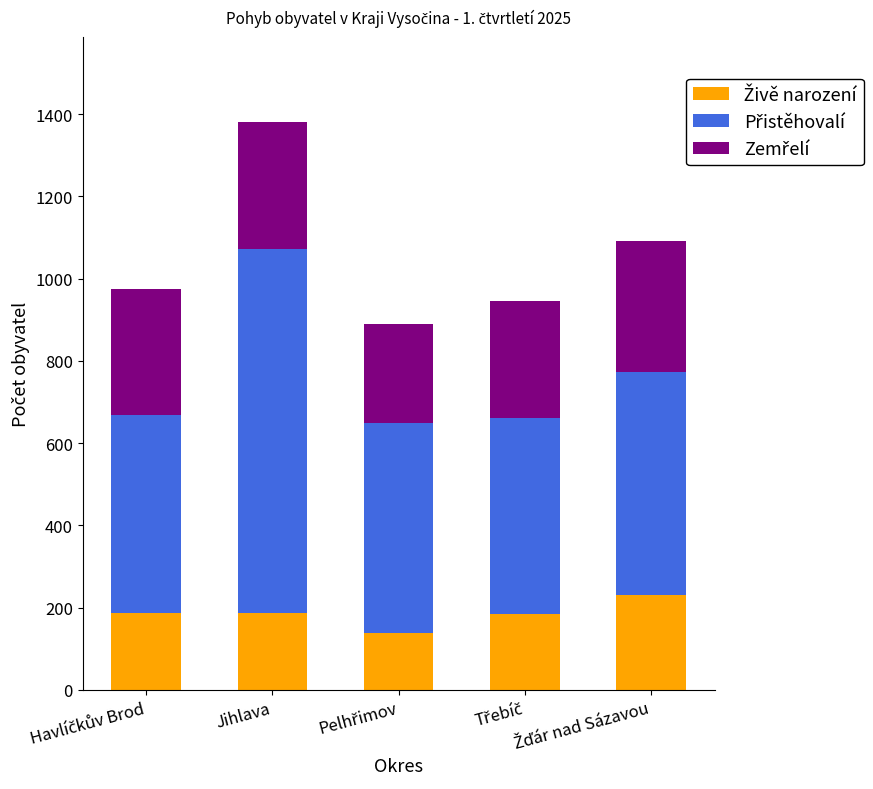

How many categories are shown in the chart?

5